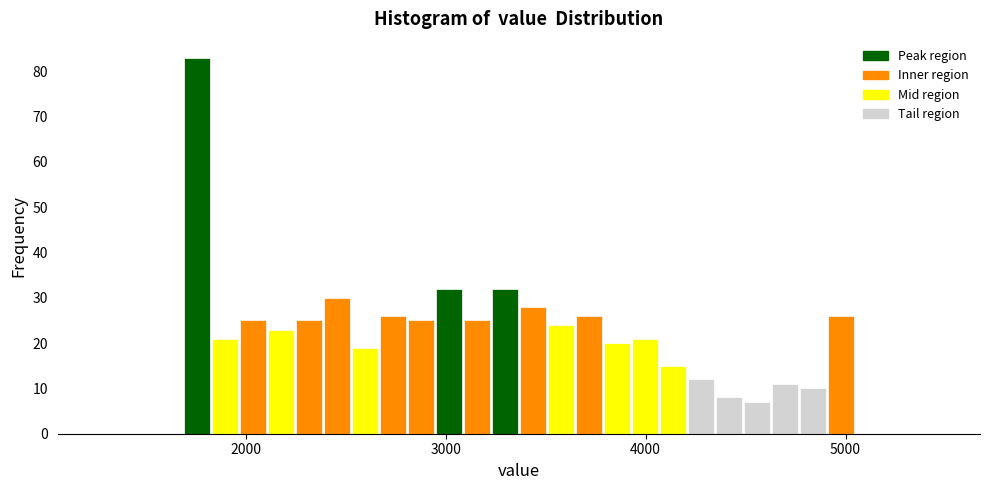

Around what value on the x-axis is the tallest bar? Give the approximate position of its centre, as read against the axis.

1800